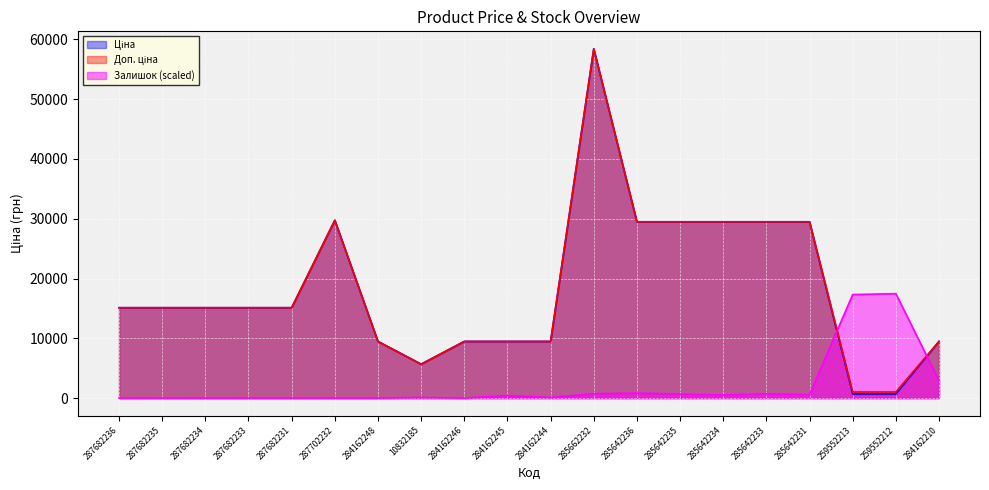

What is the total value across all series at 285642235?

59663.2